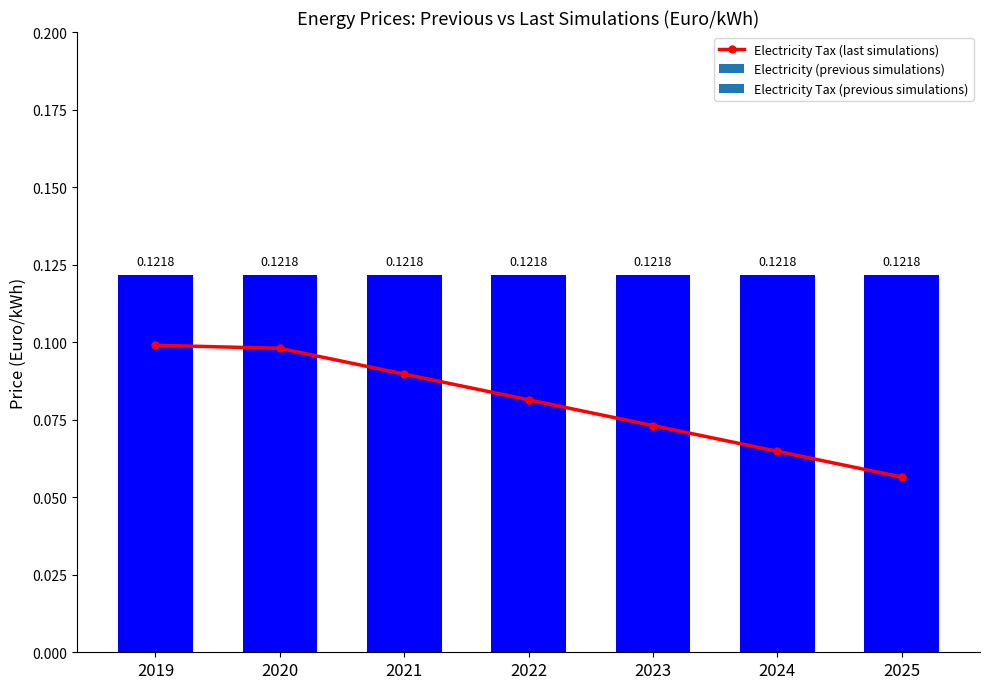

What is the sum of the values at 2020 and 2022?

0.2